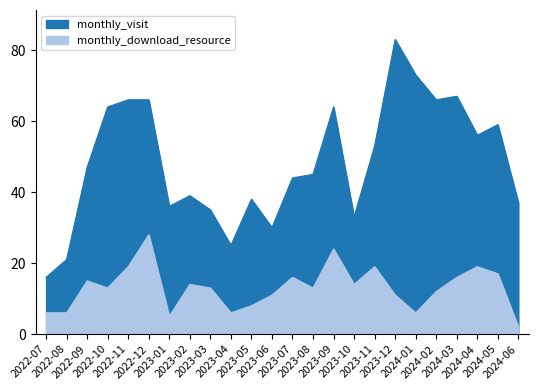

What is the difference between the monthly_download_resource values at 2023-12 and 2023-04?

5